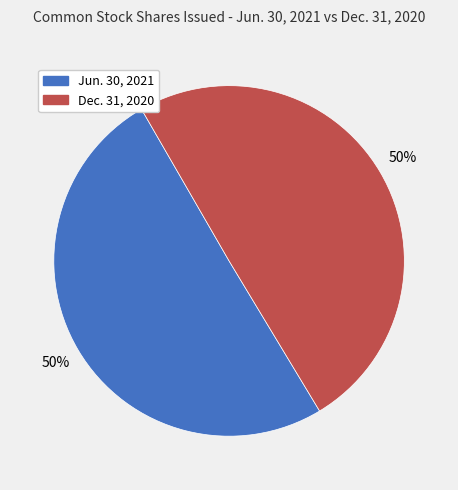

What percentage is the Jun. 30, 2021 slice, to the nearest percent?

50%